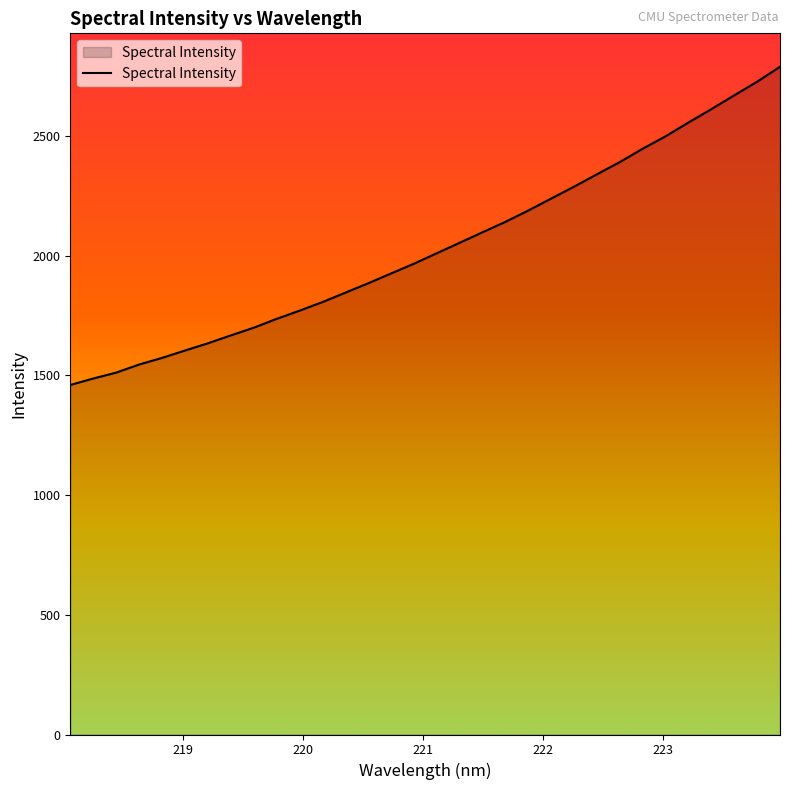

What is the minimum value shown in the chart?

1459.6